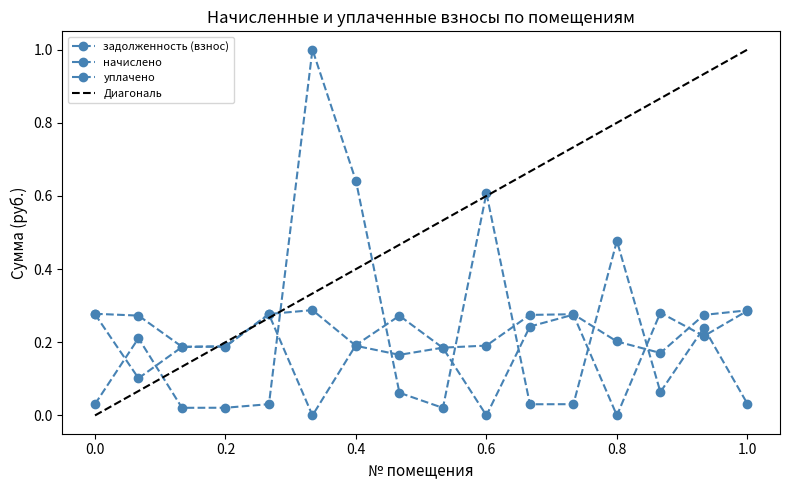

Which series has the largest range (max minus min)?

задолженность (взнос)